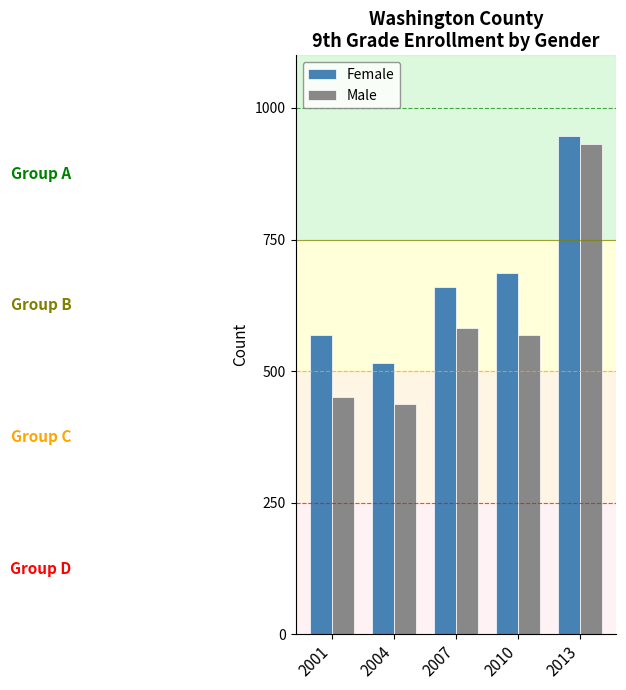

Which series has the largest range (max minus min)?

Male